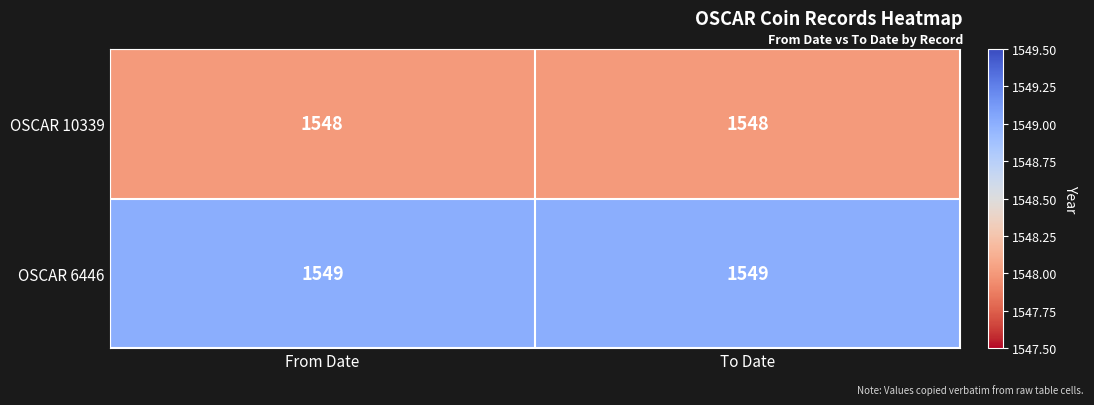

What value does the OSCAR 10339 series have at To Date?

1548